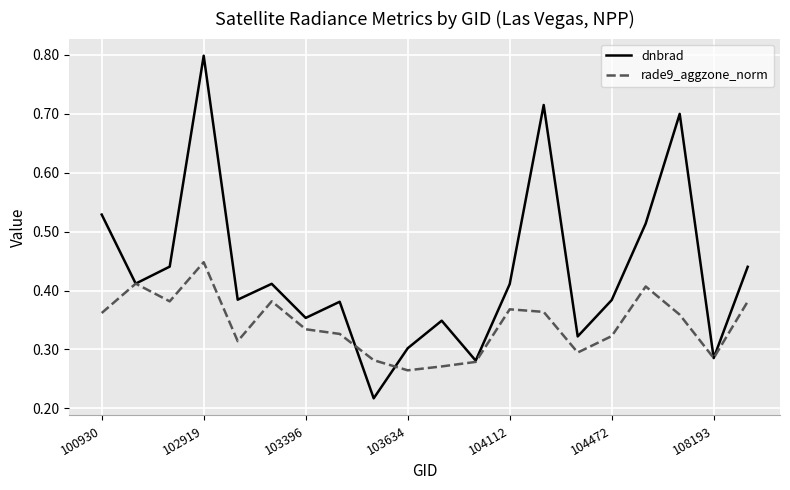

Which series has the largest total across all categories?

dnbrad